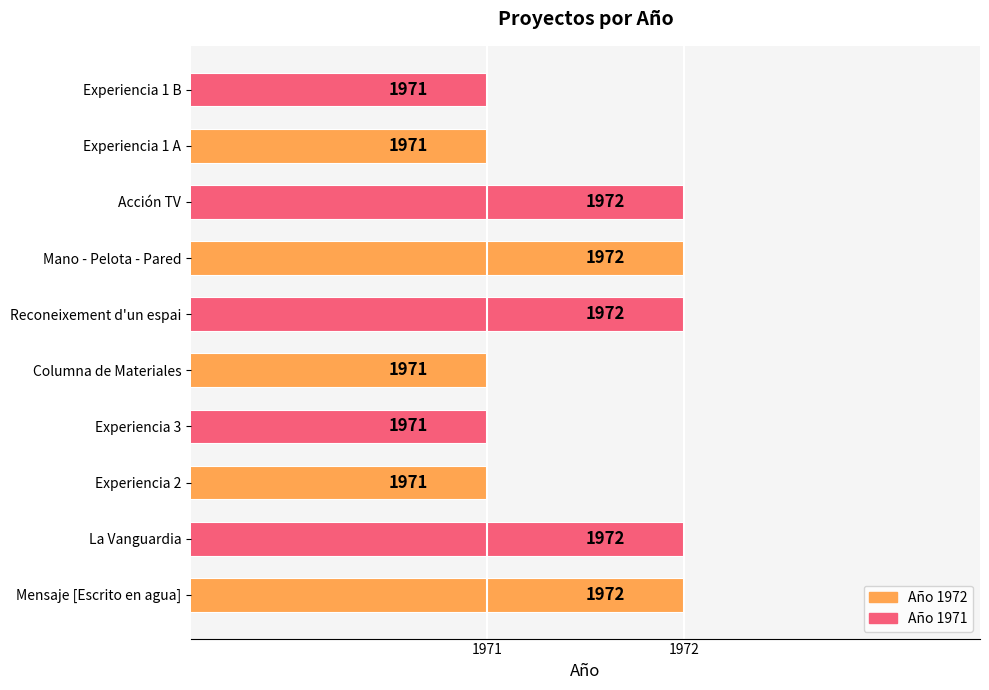

Are the bars grouped side by side (vs. stacked)?

No